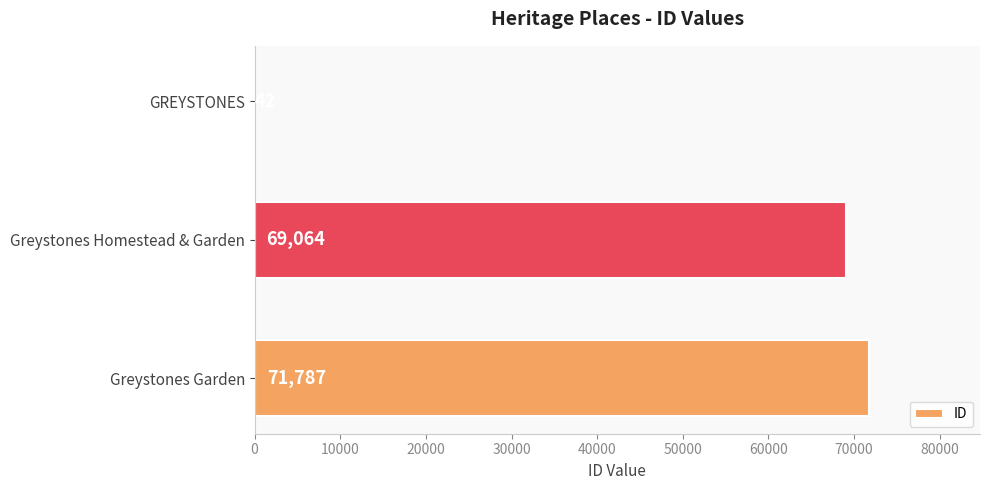

What is the change in value from GREYSTONES to Greystones Garden?

+71745